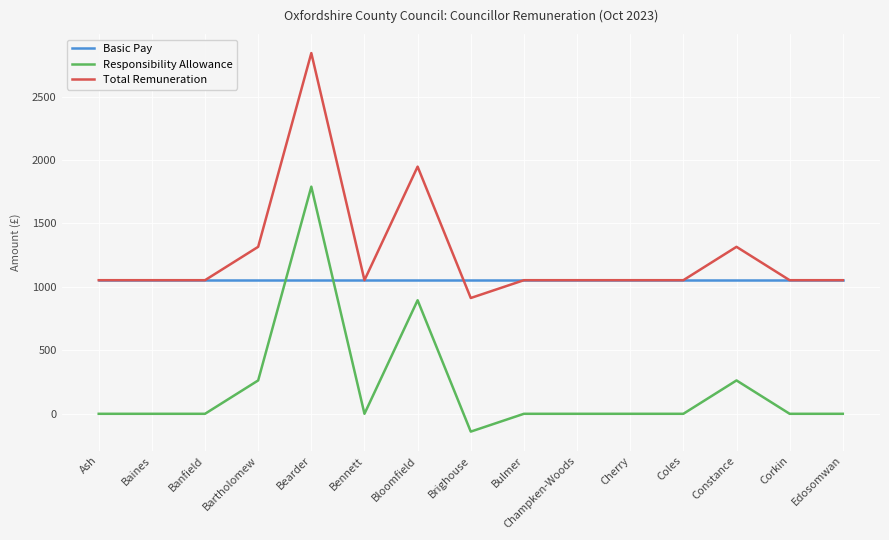

Which label corresponds to the smallest value in the chart?

Brighouse